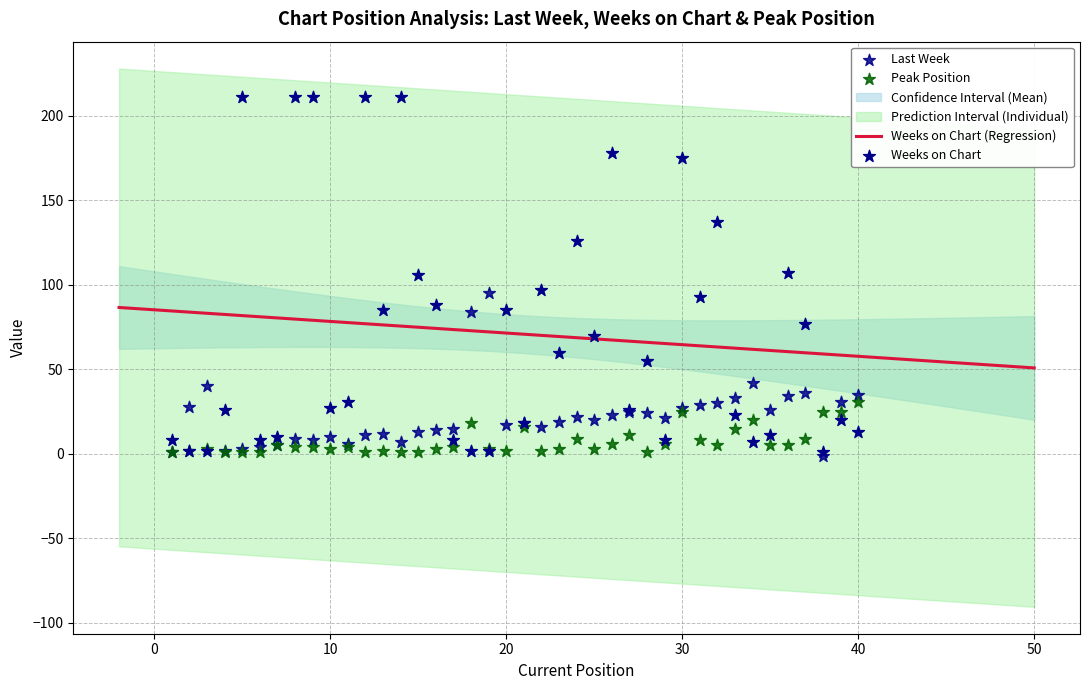

Which series contains the lowest Y value?

Last Week